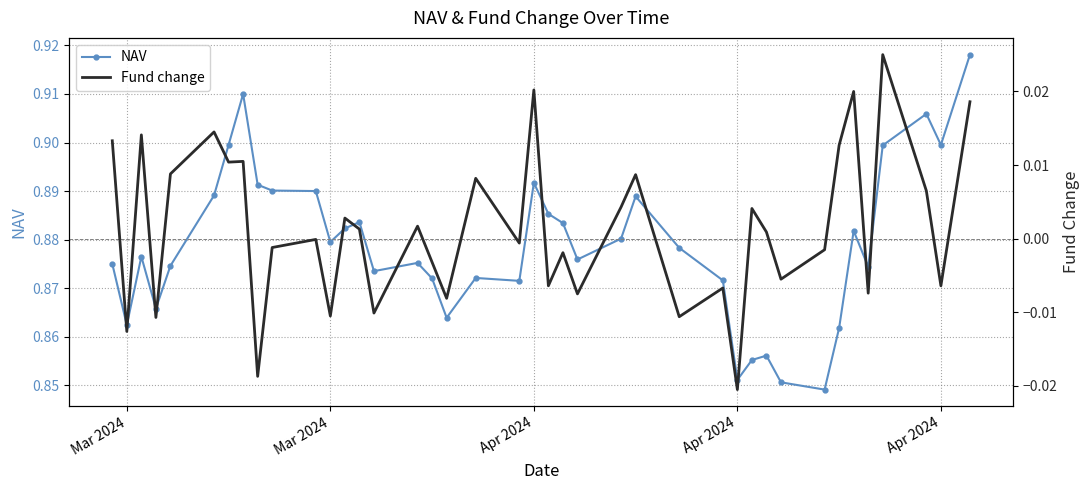

How many positive values does the Fund change series have?

20